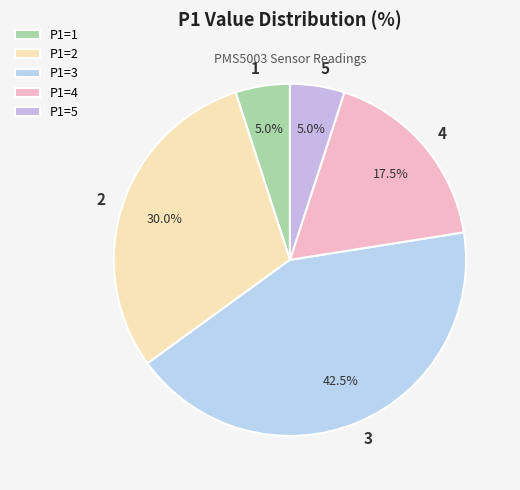

How many slices are in this pie chart?

5